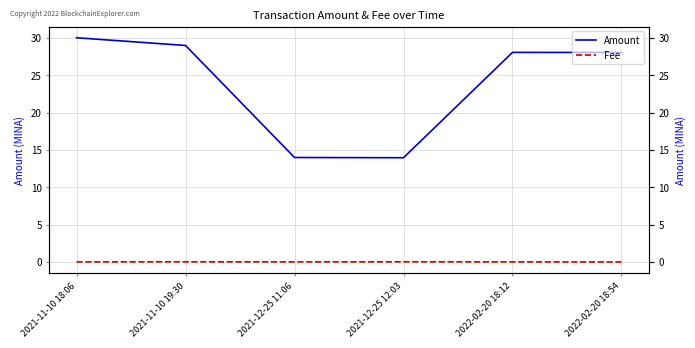

True or false: Fee and Amount cross at least once.

False